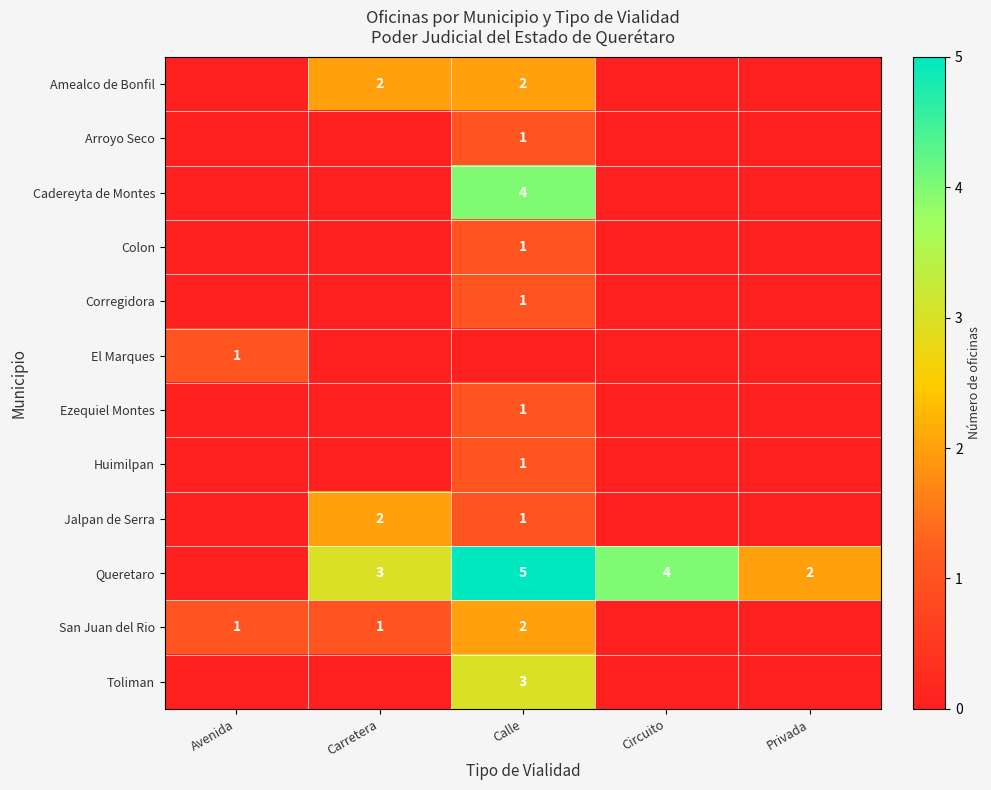

The value of Ezequiel Montes at Calle is 2. True or false?

False